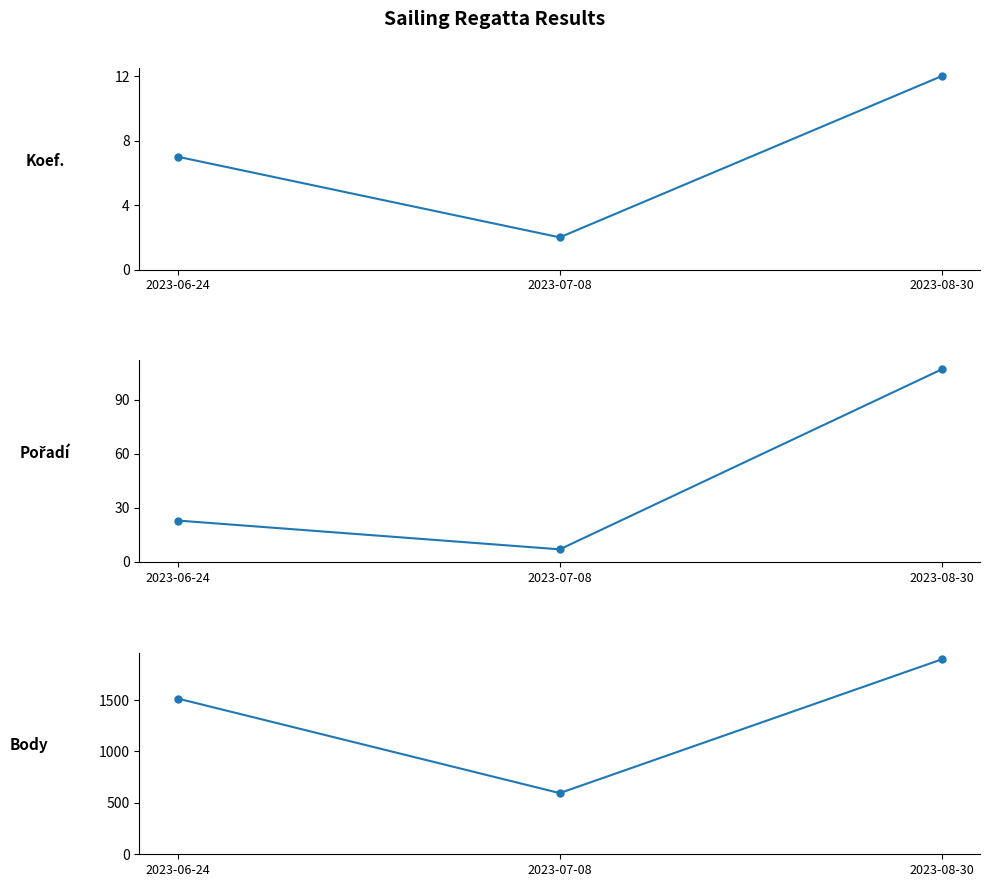

At which label does Body reach its peak?

2023-08-30